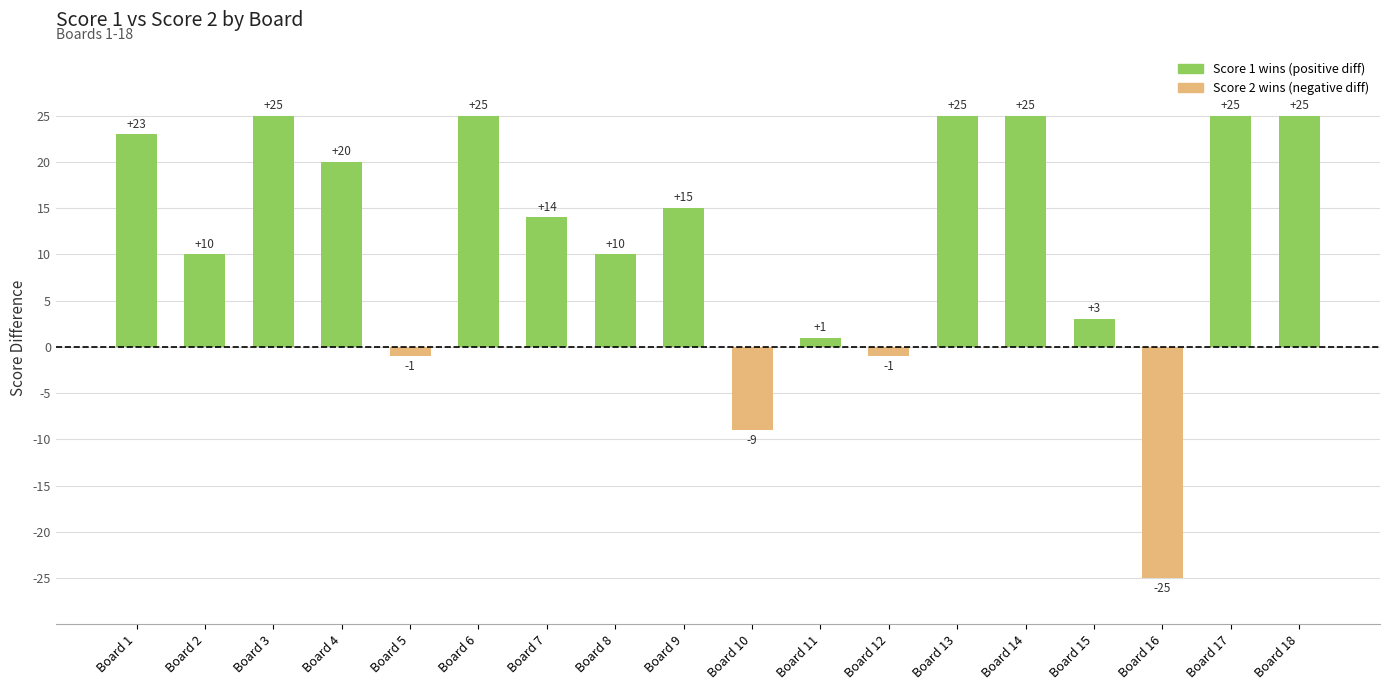

Does the chart contain stacked bars?

No